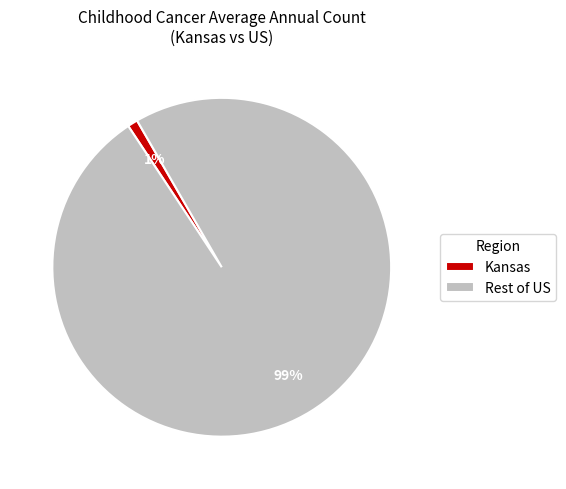

What percentage is the Kansas slice, to the nearest percent?

1%